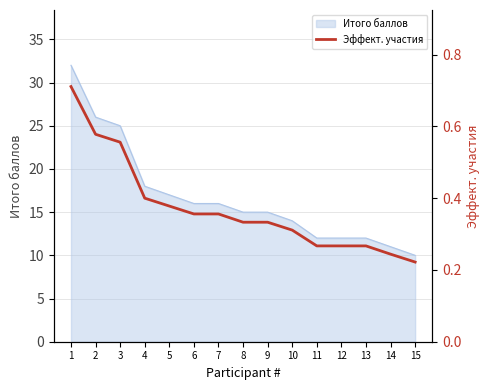

Rank the categories by value from lowest to highest.

15, 14, 11, 12, 13, 10, 8, 9, 6, 7, 5, 4, 3, 2, 1